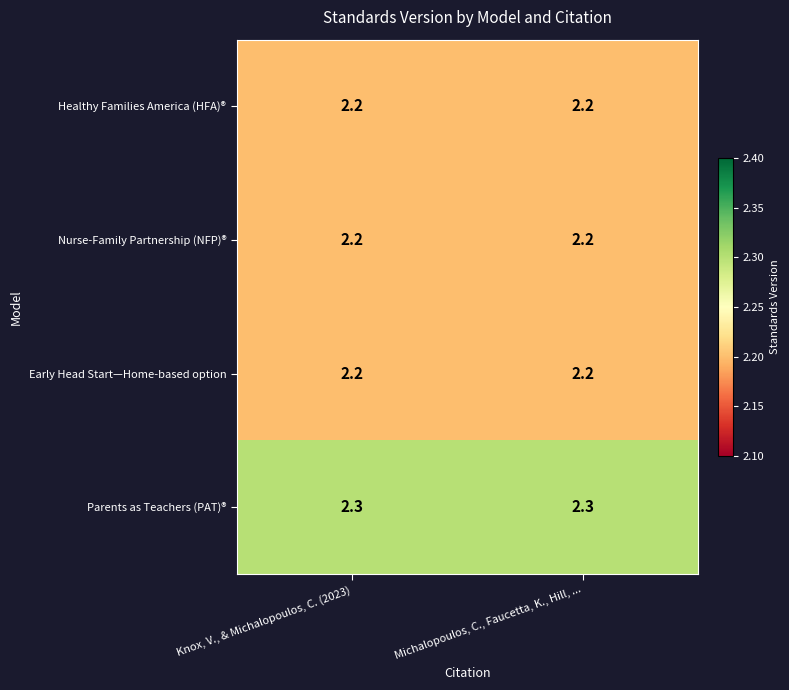

How many data points does each series have?

2